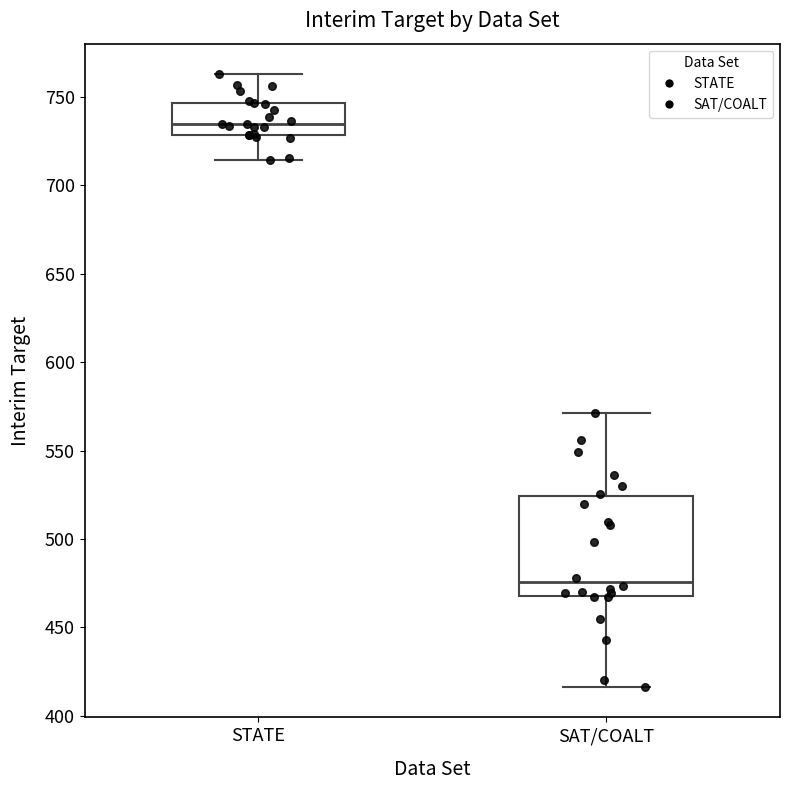

Where does the upper whisker of the box for SAT/COALT end on the y-axis? The values are not printed on the chart, so give them approximately, as read against the axis.

570